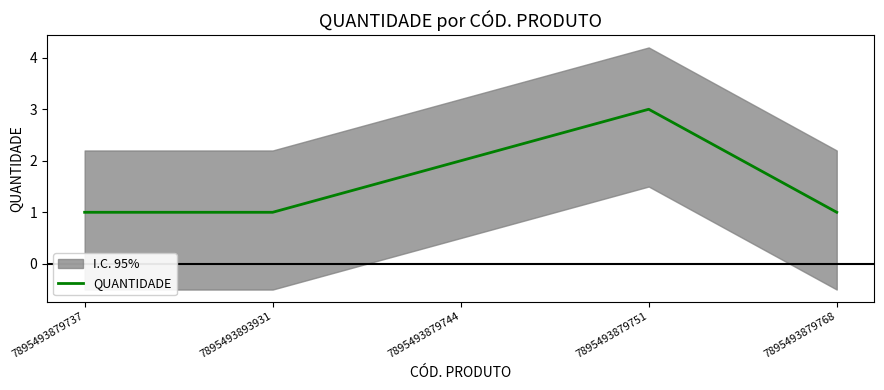

What is the sum of all values?

8